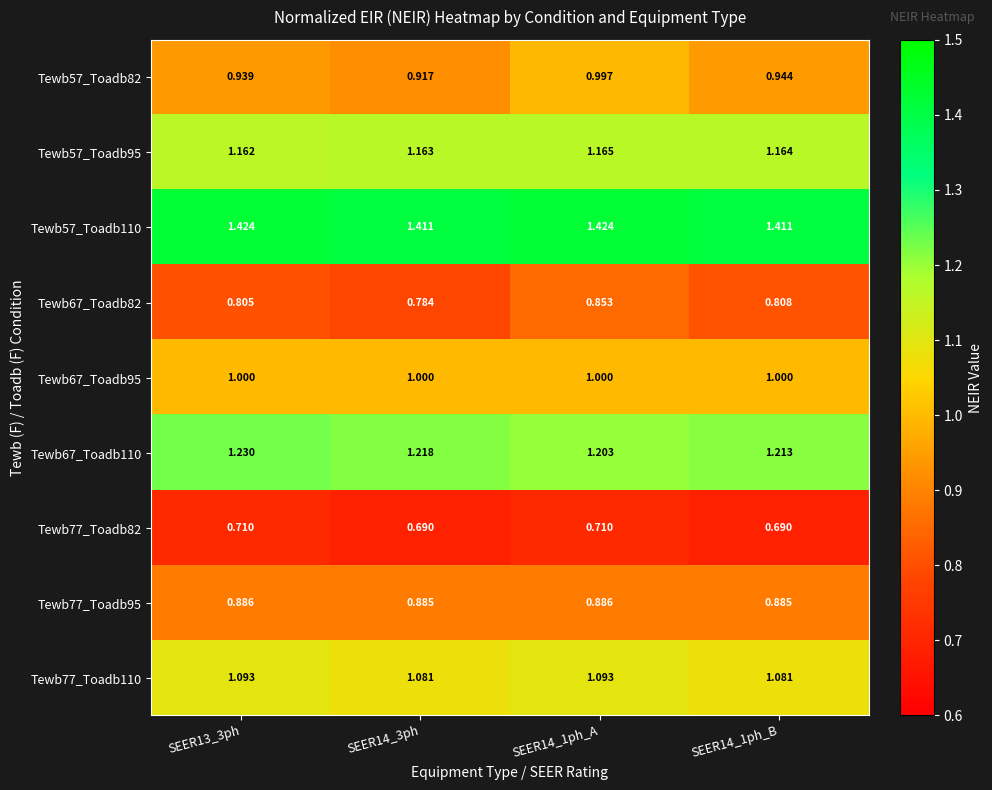

Is the value of Tewb57_Toadb110 at SEER14_1ph_A greater than the value of Tewb77_Toadb110 at SEER14_3ph?

Yes